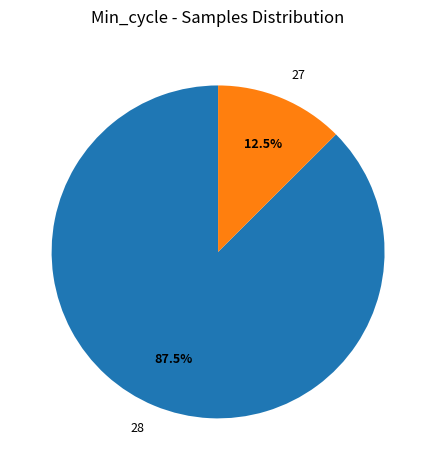

Which has a higher value, 27 or 28?

28